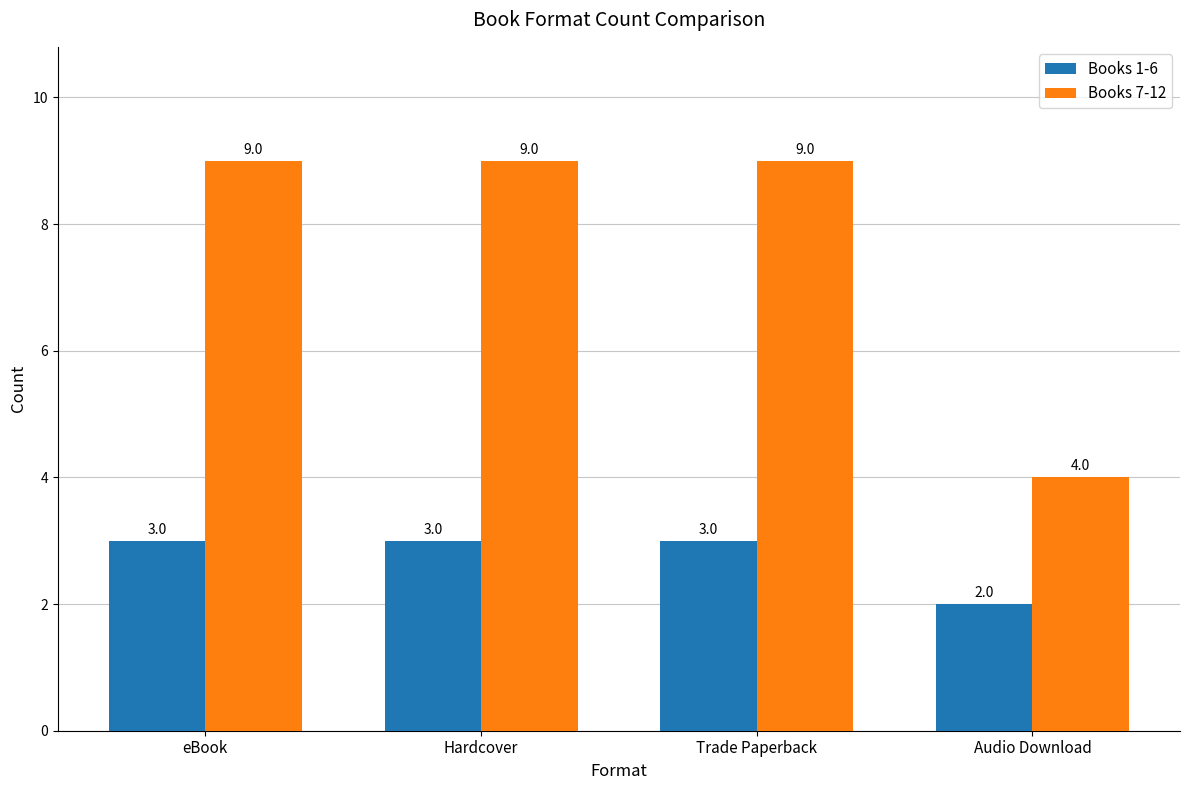

How many distinct data groups are displayed?

2